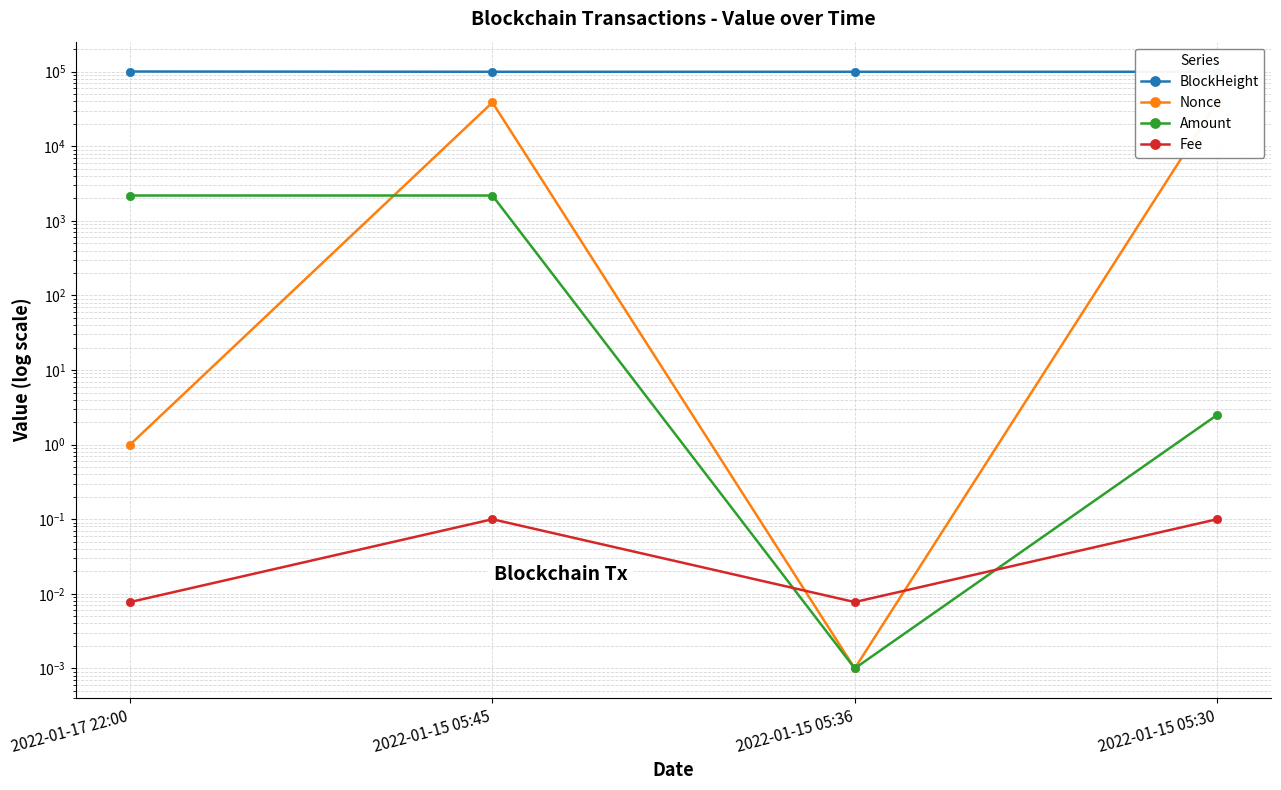

Where is the first local minimum for Amount?

2022-01-15 05:36